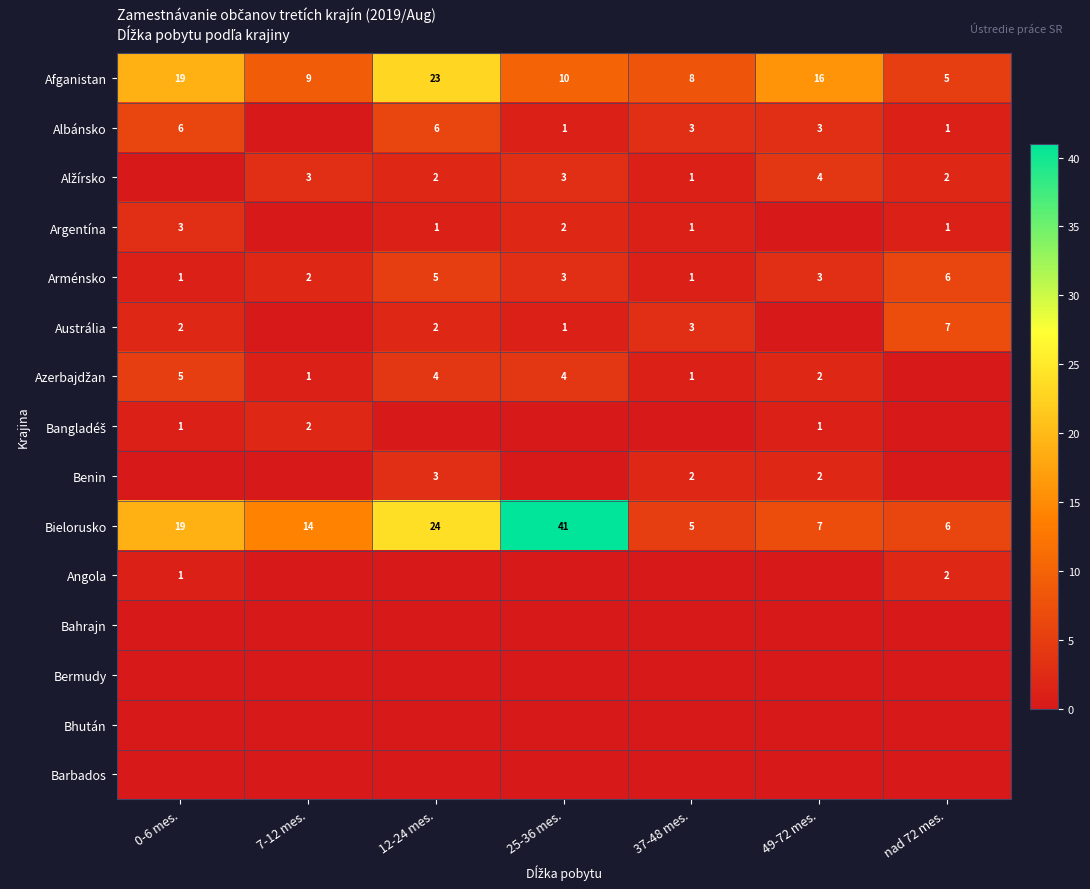

Which has a higher value, 25-36 mes. or 7-12 mes.?

25-36 mes.